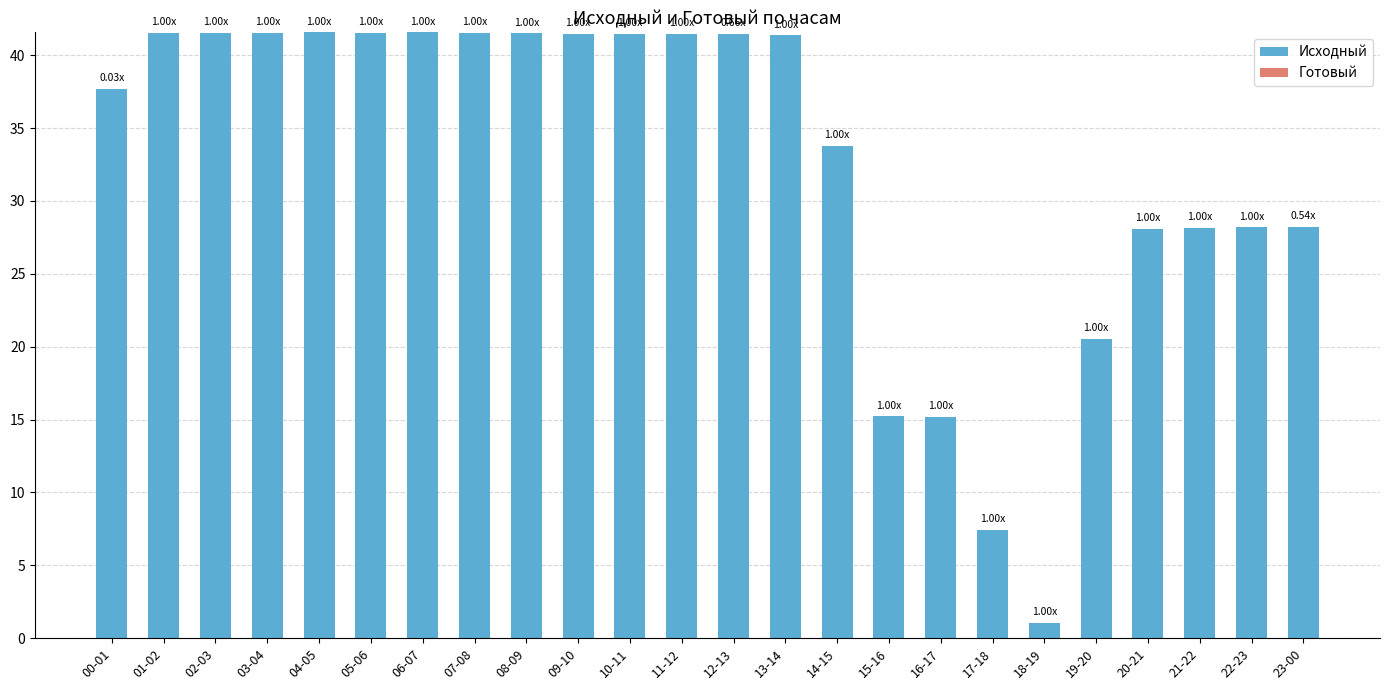

What is the ratio of the value at 03-04 to the value at 18-19?

38.8